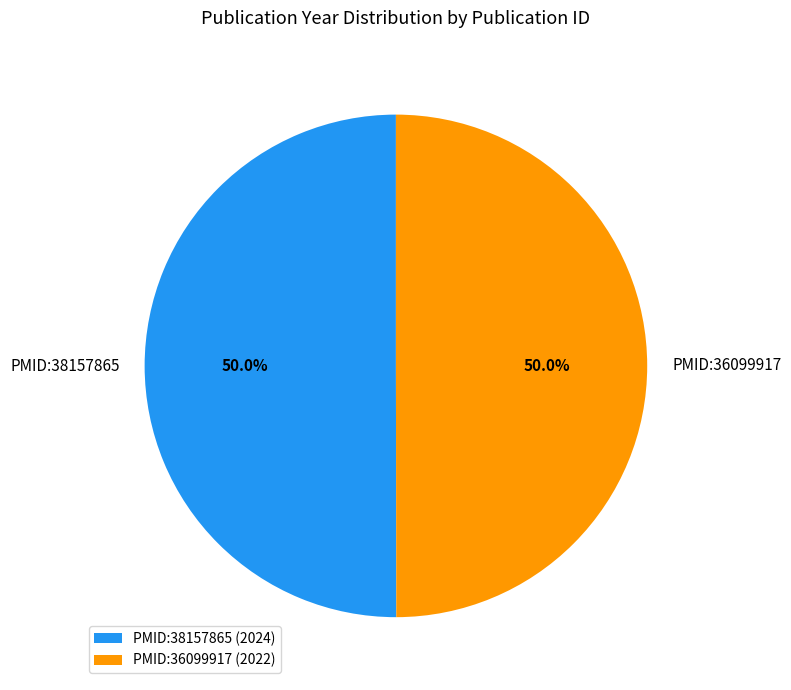

Combined, what portion of the pie is PMID:38157865 and PMID:36099917?

100.0%